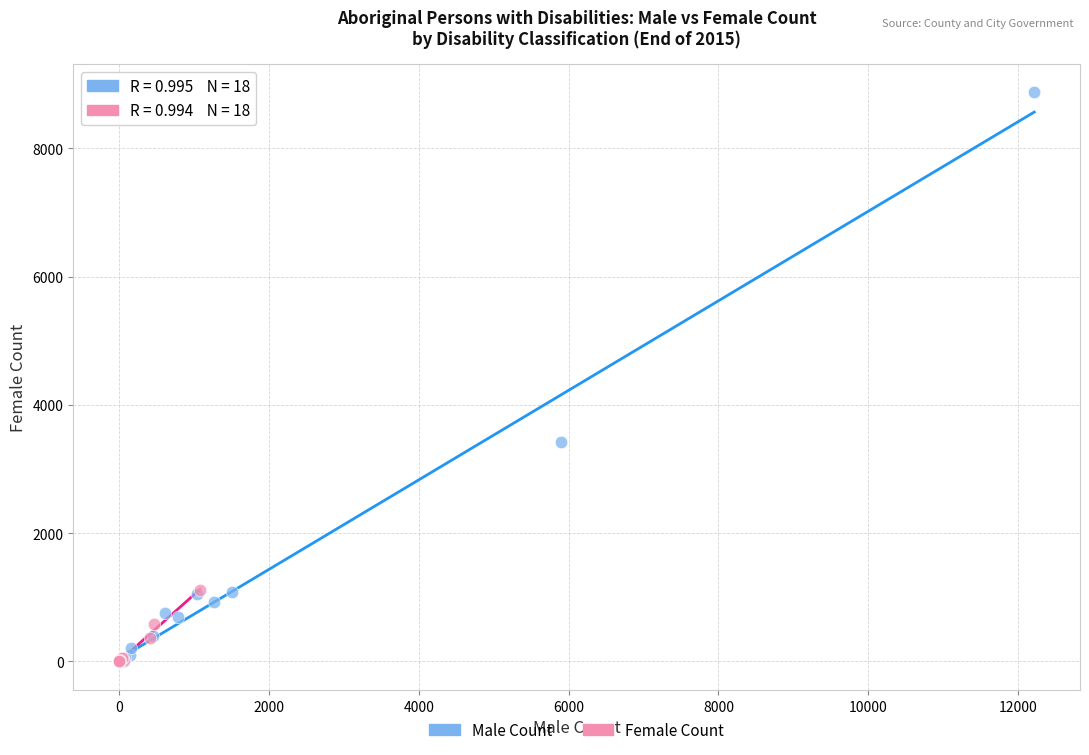

Which series contains the highest Y value?

Male Count